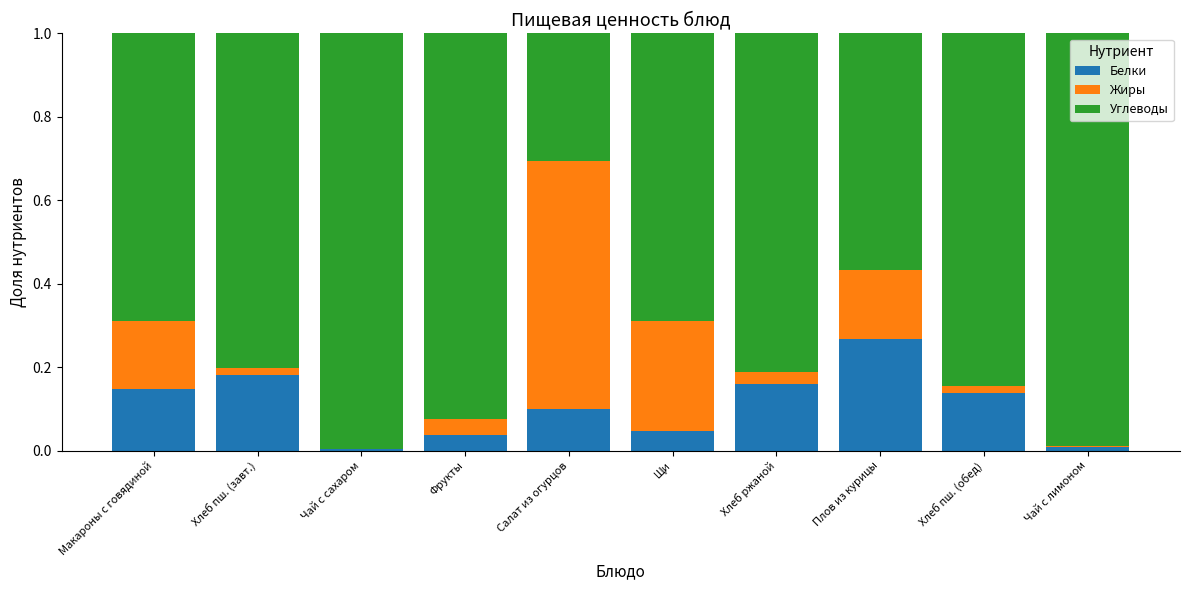

At which label does Белки reach its peak?

Плов из курицы